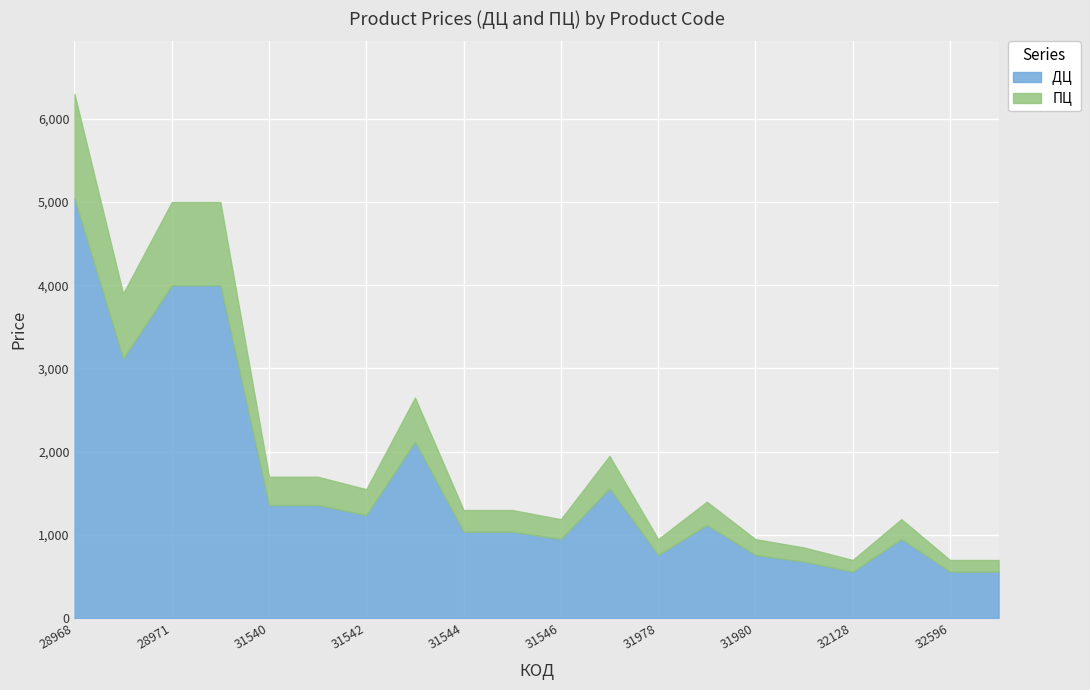

Is it true that ДЦ  equals 1040 at 31544?

True